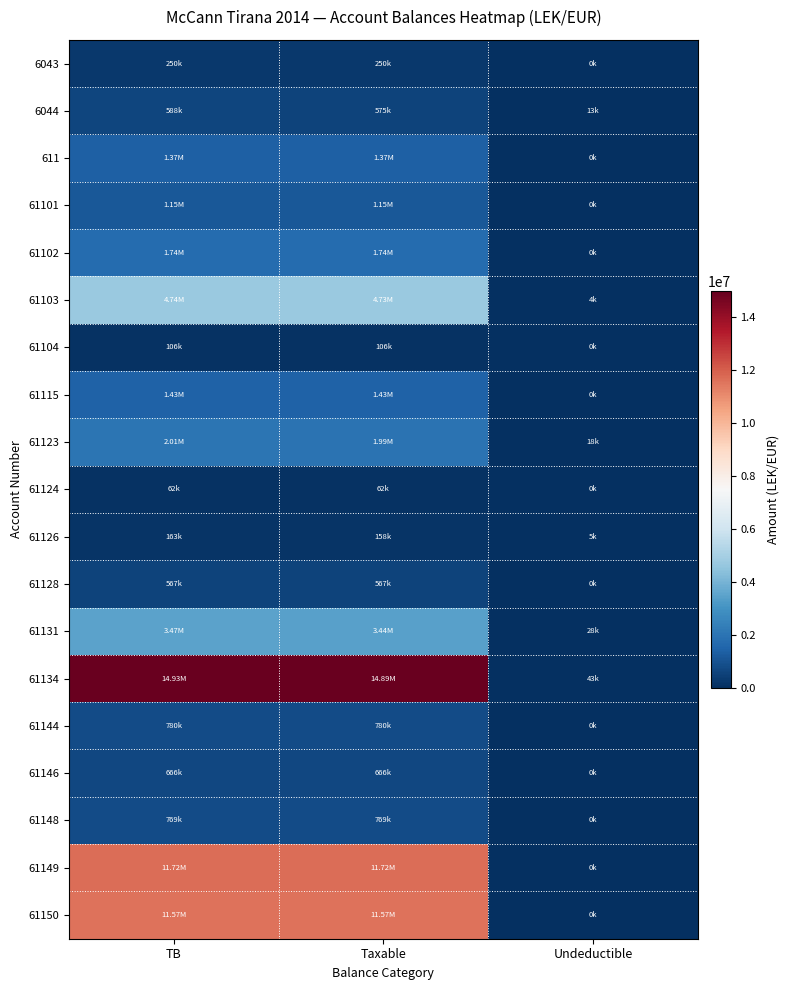

How many series are shown in this chart?

19